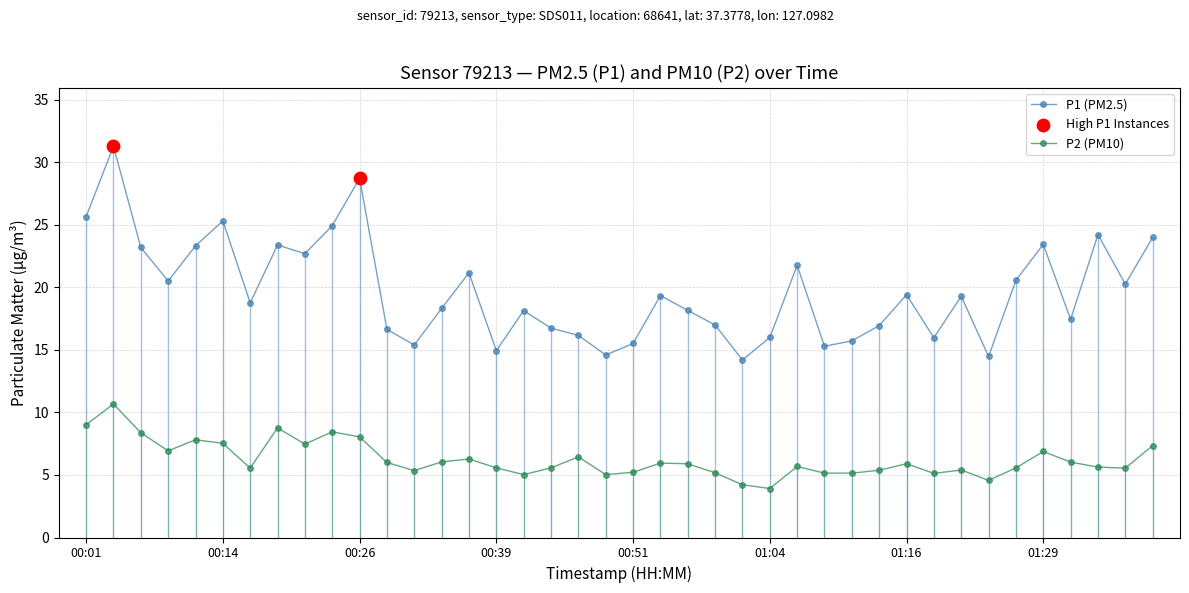

At how many categories does at least one series exceed 30?

1